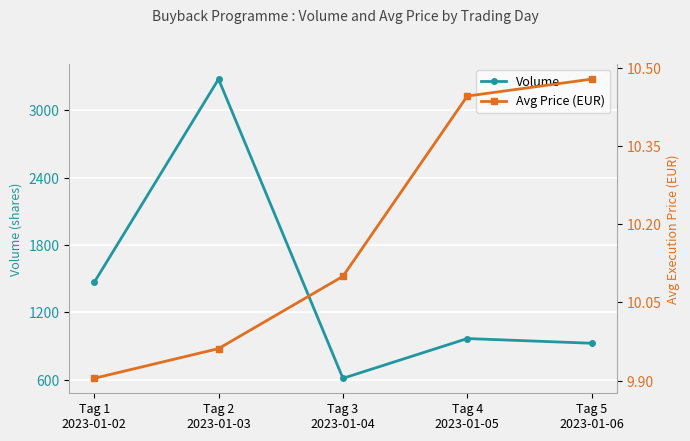

What is the difference between the maximum and second lowest values in the Volume series?

2351